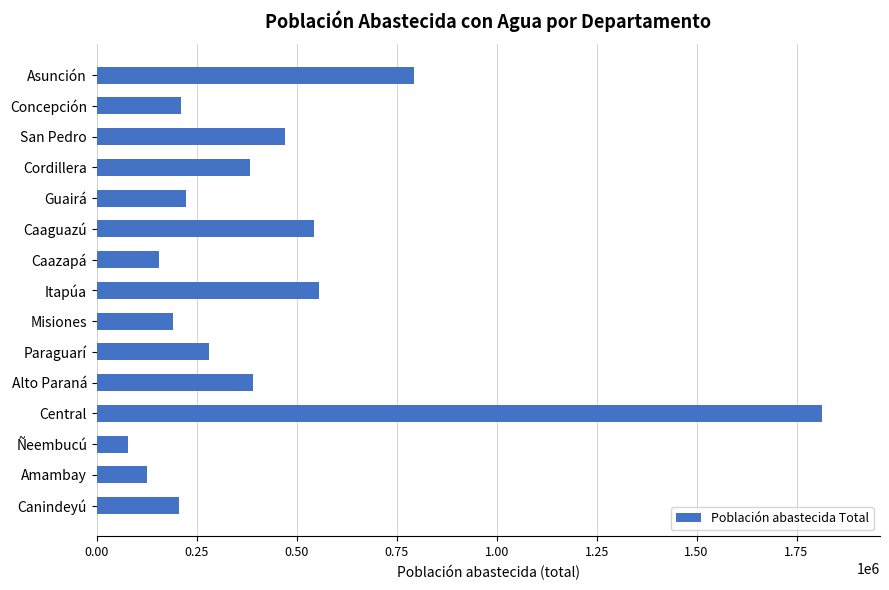

What is the average value?

427632